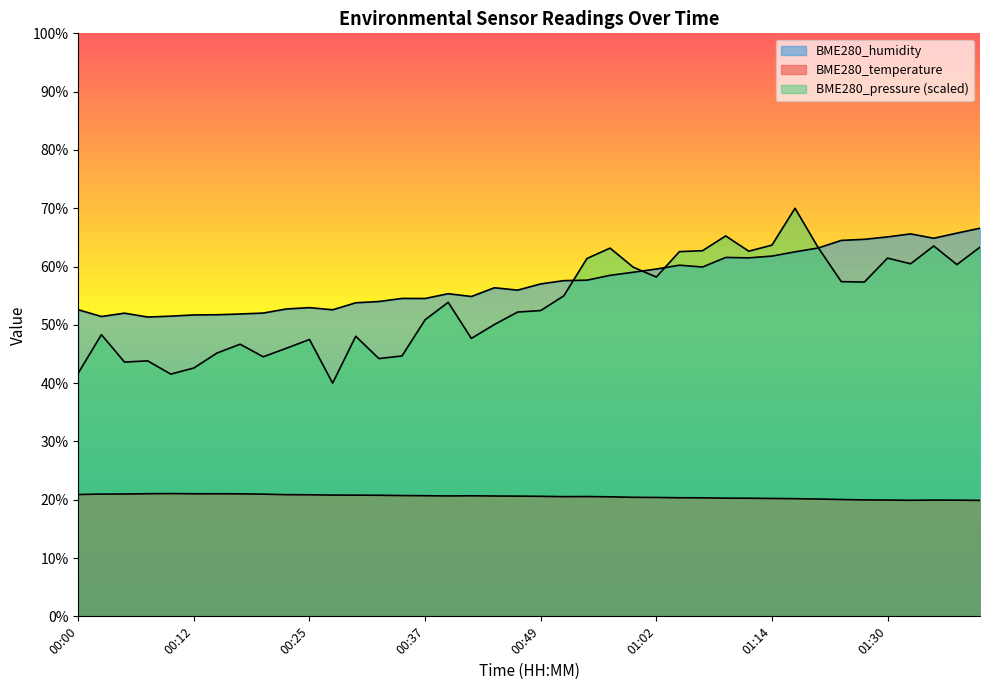

Reading right to left, what are all the values shown in this chart?

BME280_temperature: 01:40=19.9	01:38=19.9	01:35=19.9	01:33=19.9	01:30=19.9	01:28=20.0	01:25=20.0	01:22=20.1	01:17=20.2	01:14=20.2	01:12=20.3	01:09=20.3	01:07=20.3	01:04=20.3	01:02=20.4	00:59=20.4	00:57=20.5	00:54=20.6	00:52=20.5	00:49=20.6	00:47=20.6	00:44=20.6	00:42=20.7	00:39=20.6	00:37=20.7	00:35=20.7	00:32=20.8	00:30=20.8	00:27=20.8	00:25=20.9	00:22=20.9	00:20=21.0	00:17=21.0	00:15=21.0	00:12=21.0	00:10=21.1	00:08=21.0	00:05=21.0	00:03=21.0	00:00=20.9
BME280_humidity: 01:40=66.6	01:38=65.7	01:35=64.8	01:33=65.6	01:30=65.1	01:28=64.7	01:25=64.5	01:22=63.2	01:17=62.5	01:14=61.8	01:12=61.5	01:09=61.6	01:07=59.9	01:04=60.2	01:02=59.6	00:59=59.0	00:57=58.5	00:54=57.7	00:52=57.6	00:49=57.0	00:47=56.0	00:44=56.4	00:42=54.9	00:39=55.3	00:37=54.5	00:35=54.5	00:32=54.0	00:30=53.8	00:27=52.6	00:25=53.0	00:22=52.7	00:20=52.0	00:17=51.9	00:15=51.7	00:12=51.7	00:10=51.5	00:08=51.3	00:05=52.0	00:03=51.4	00:00=52.6
BME280_pressure: 01:40=63.3	01:38=60.3	01:35=63.5	01:33=60.5	01:30=61.4	01:28=57.3	01:25=57.4	01:22=63.3	01:17=70.0	01:14=63.7	01:12=62.6	01:09=65.3	01:07=62.7	01:04=62.6	01:02=58.2	00:59=59.9	00:57=63.2	00:54=61.4	00:52=55.0	00:49=52.5	00:47=52.2	00:44=50.1	00:42=47.7	00:39=53.9	00:37=50.9	00:35=44.7	00:32=44.2	00:30=48.0	00:27=40.0	00:25=47.5	00:22=46.0	00:20=44.5	00:17=46.7	00:15=45.2	00:12=42.6	00:10=41.6	00:08=43.8	00:05=43.6	00:03=48.3	00:00=41.7